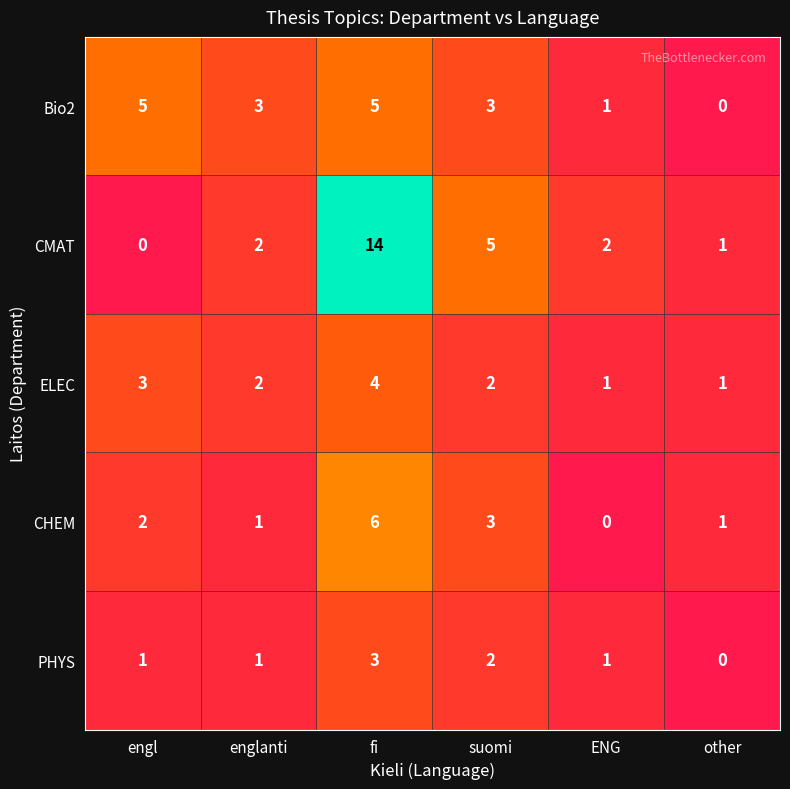

What is the highest value of the ELEC series?

4